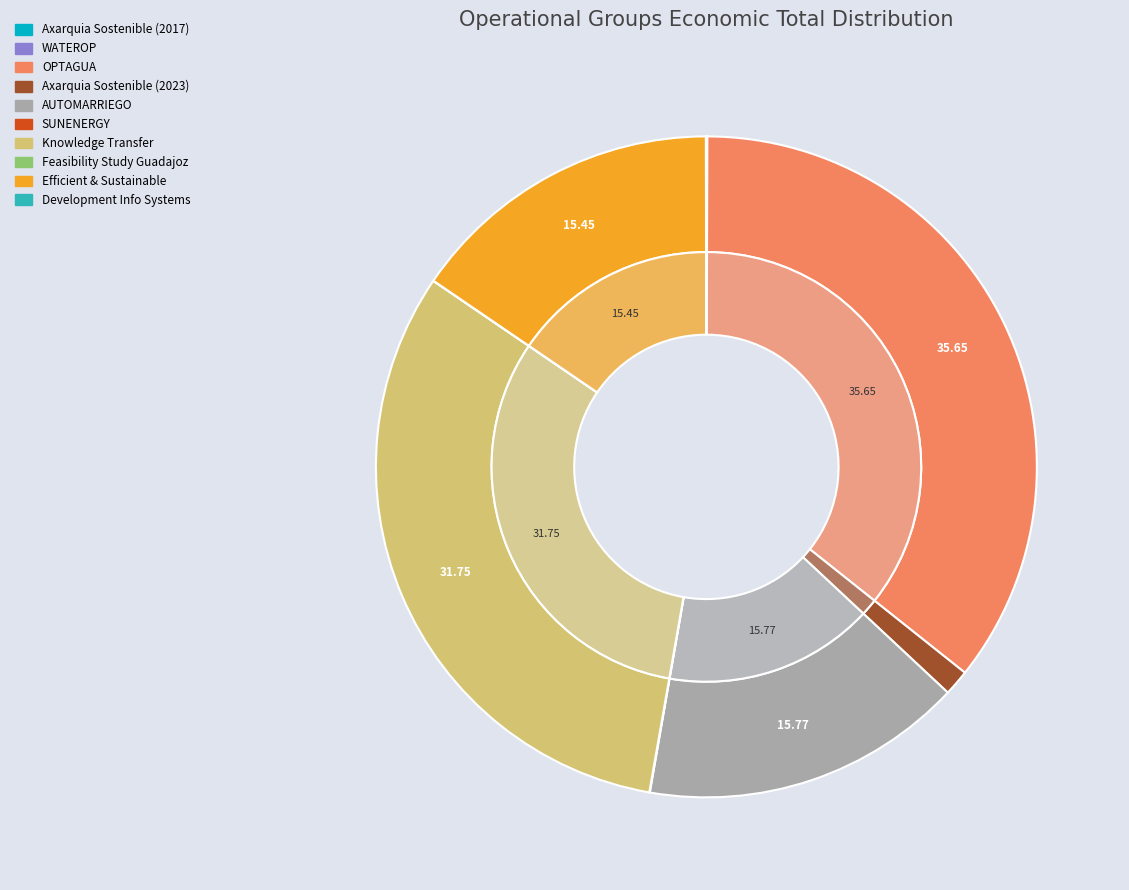

What percentage is NOT represented by Knowledge Transfer?

68.2%